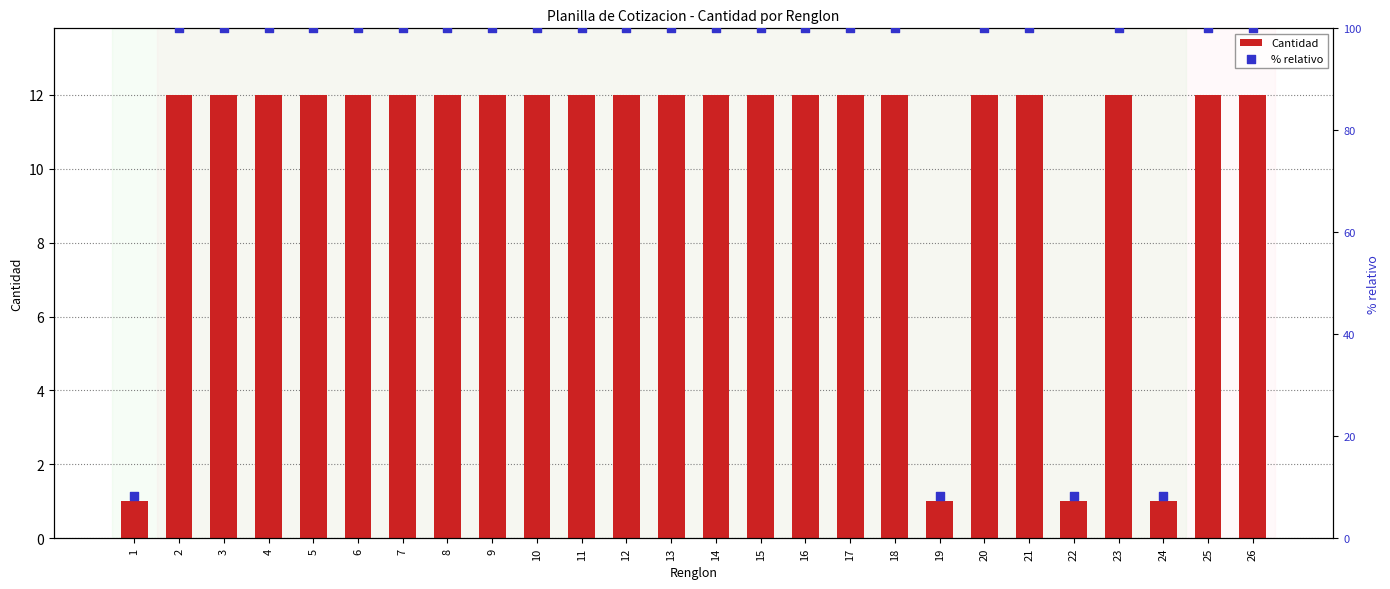

What are all the series names shown in the legend?

Cantidad, % relativo